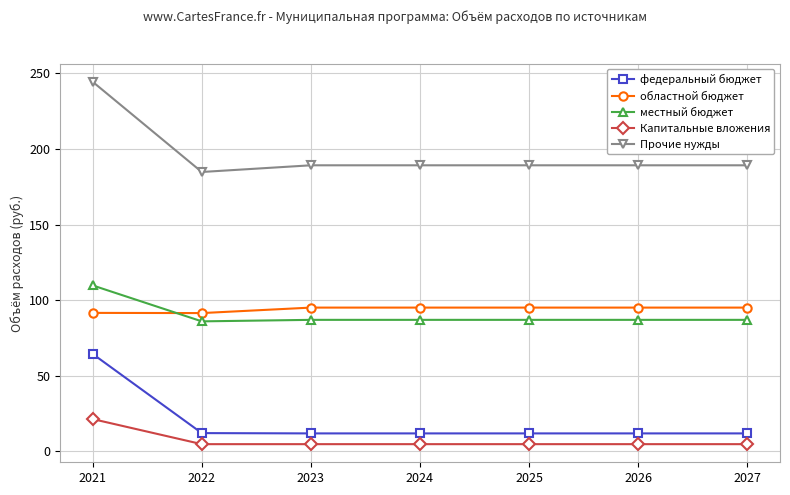

Read the местный бюджет value at 2022.

86.0